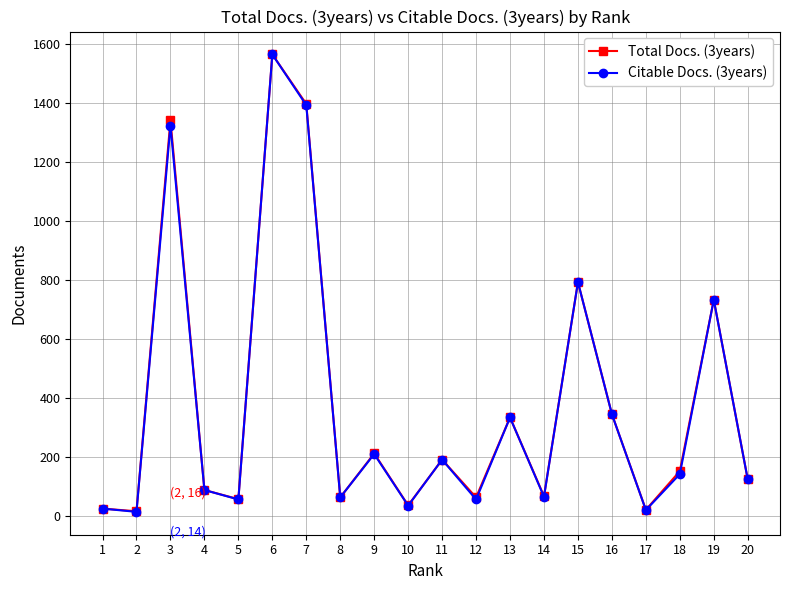

At which category is the sum across all series the highest?

6